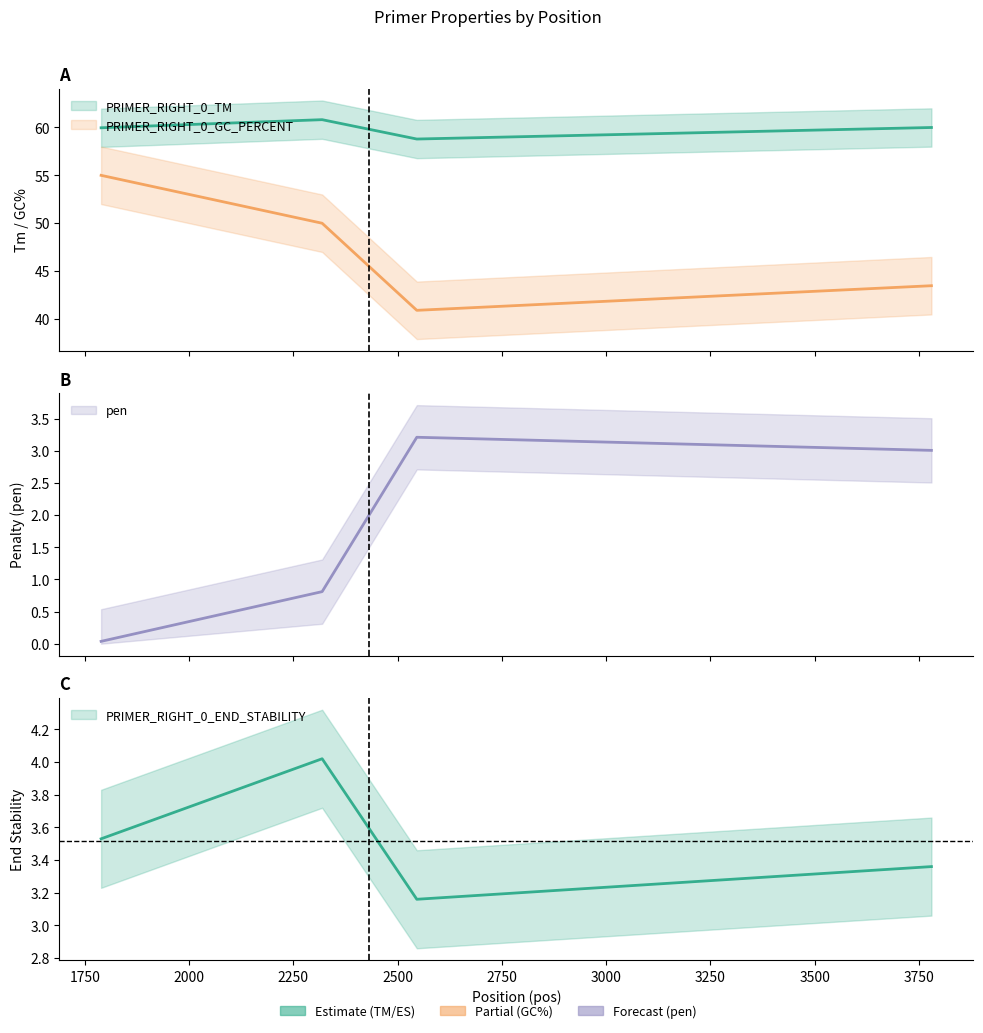

True or false: PRIMER_RIGHT_0_TM and PRIMER_RIGHT_0_GC_PERCENT cross at least once.

False